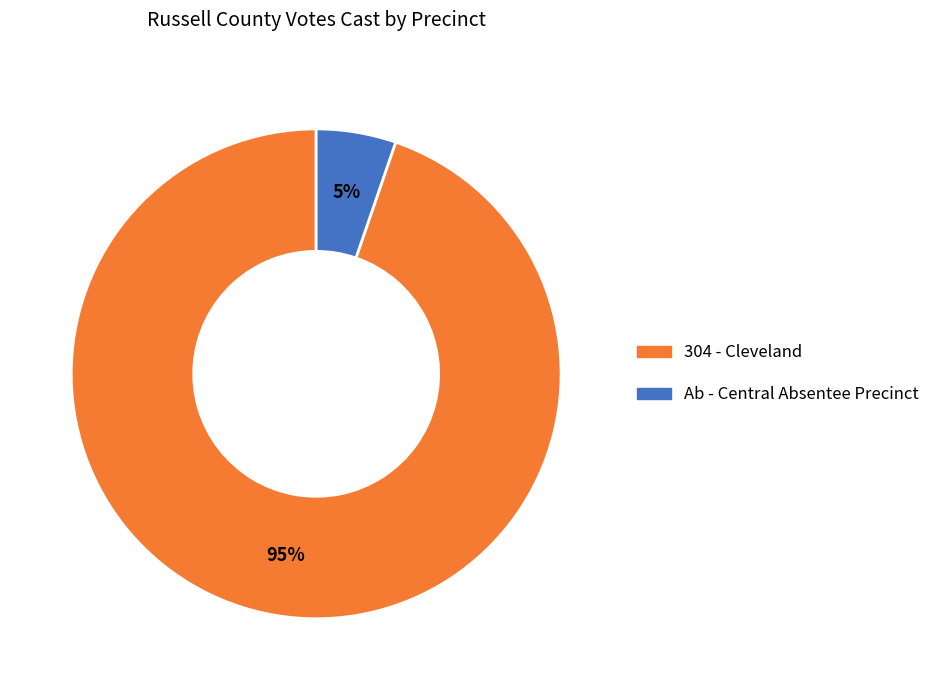

Which slice is the smallest?

Ab - Central Absentee Precinct